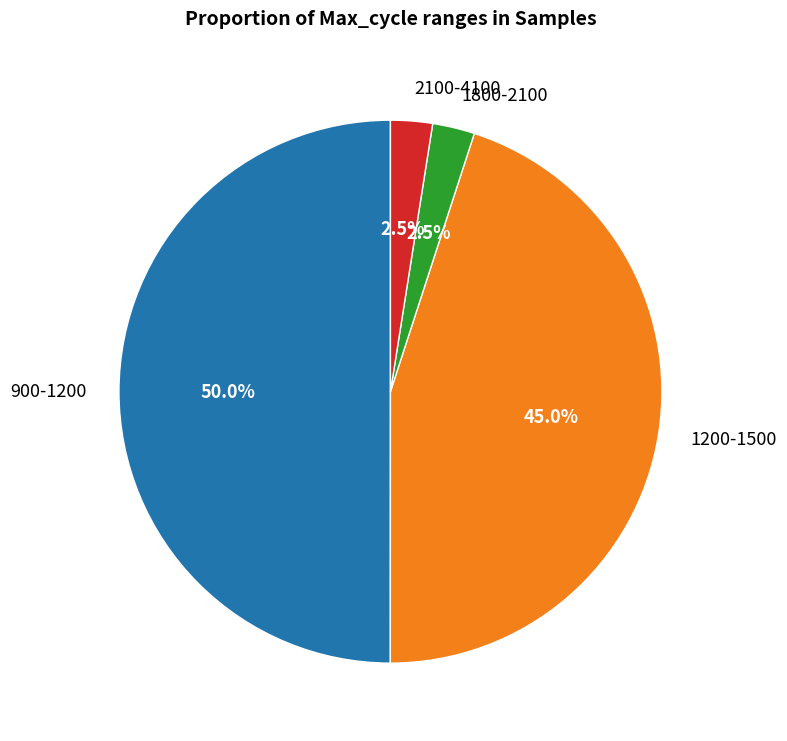

Which slice is the largest?

900-1200